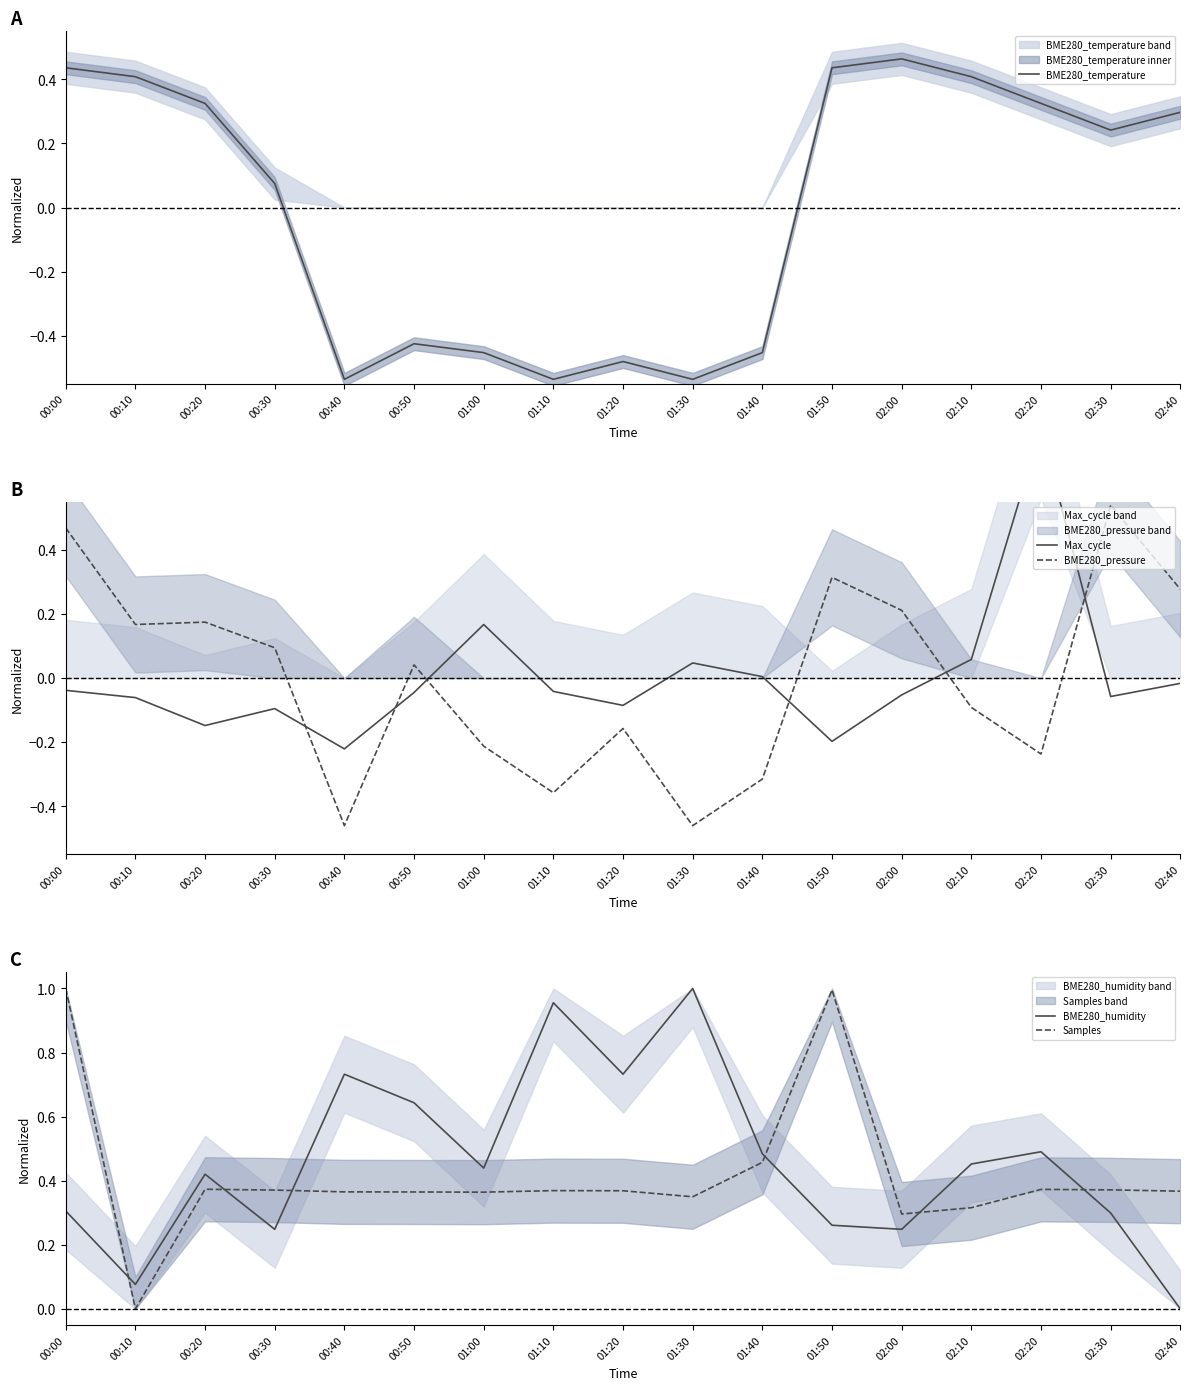

Reading left to right, extract all data points from this chart.

BME280_temperature: 00:00=0.4	00:10=0.4	00:20=0.3	00:30=0.1	00:40=-0.5	00:50=-0.4	01:00=-0.5	01:10=-0.5	01:20=-0.5	01:30=-0.5	01:40=-0.5	01:50=0.4	02:00=0.5	02:10=0.4	02:20=0.3	02:30=0.2	02:40=0.3
Max_cycle: 00:00=-0.0	00:10=-0.1	00:20=-0.1	00:30=-0.1	00:40=-0.2	00:50=-0.0	01:00=0.2	01:10=-0.0	01:20=-0.1	01:30=0.0	01:40=0.0	01:50=-0.2	02:00=-0.1	02:10=0.1	02:20=0.8	02:30=-0.1	02:40=-0.0
BME280_pressure: 00:00=0.5	00:10=0.2	00:20=0.2	00:30=0.1	00:40=-0.5	00:50=0.0	01:00=-0.2	01:10=-0.4	01:20=-0.2	01:30=-0.5	01:40=-0.3	01:50=0.3	02:00=0.2	02:10=-0.1	02:20=-0.2	02:30=0.5	02:40=0.3
BME280_humidity: 00:00=0.3	00:10=0.1	00:20=0.4	00:30=0.2	00:40=0.7	00:50=0.6	01:00=0.4	01:10=1.0	01:20=0.7	01:30=1.0	01:40=0.5	01:50=0.3	02:00=0.2	02:10=0.5	02:20=0.5	02:30=0.3	02:40=0.0
Samples: 00:00=1.0	00:10=0.0	00:20=0.4	00:30=0.4	00:40=0.4	00:50=0.4	01:00=0.4	01:10=0.4	01:20=0.4	01:30=0.3	01:40=0.5	01:50=1.0	02:00=0.3	02:10=0.3	02:20=0.4	02:30=0.4	02:40=0.4